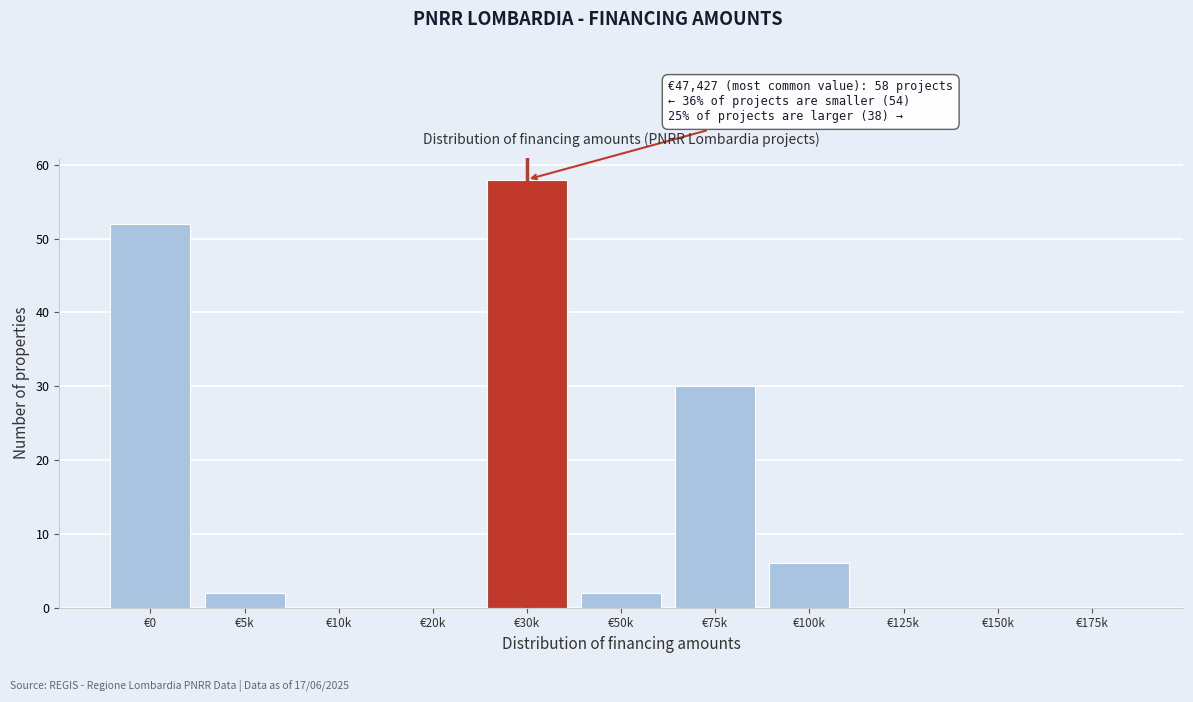

Reading right to left, list all the values displayed in this chart.

€175k=0	€150k=0	€125k=0	€100k=6	€75k=30	€50k=2	€30k=58	€20k=0	€10k=0	€5k=2	€0=52